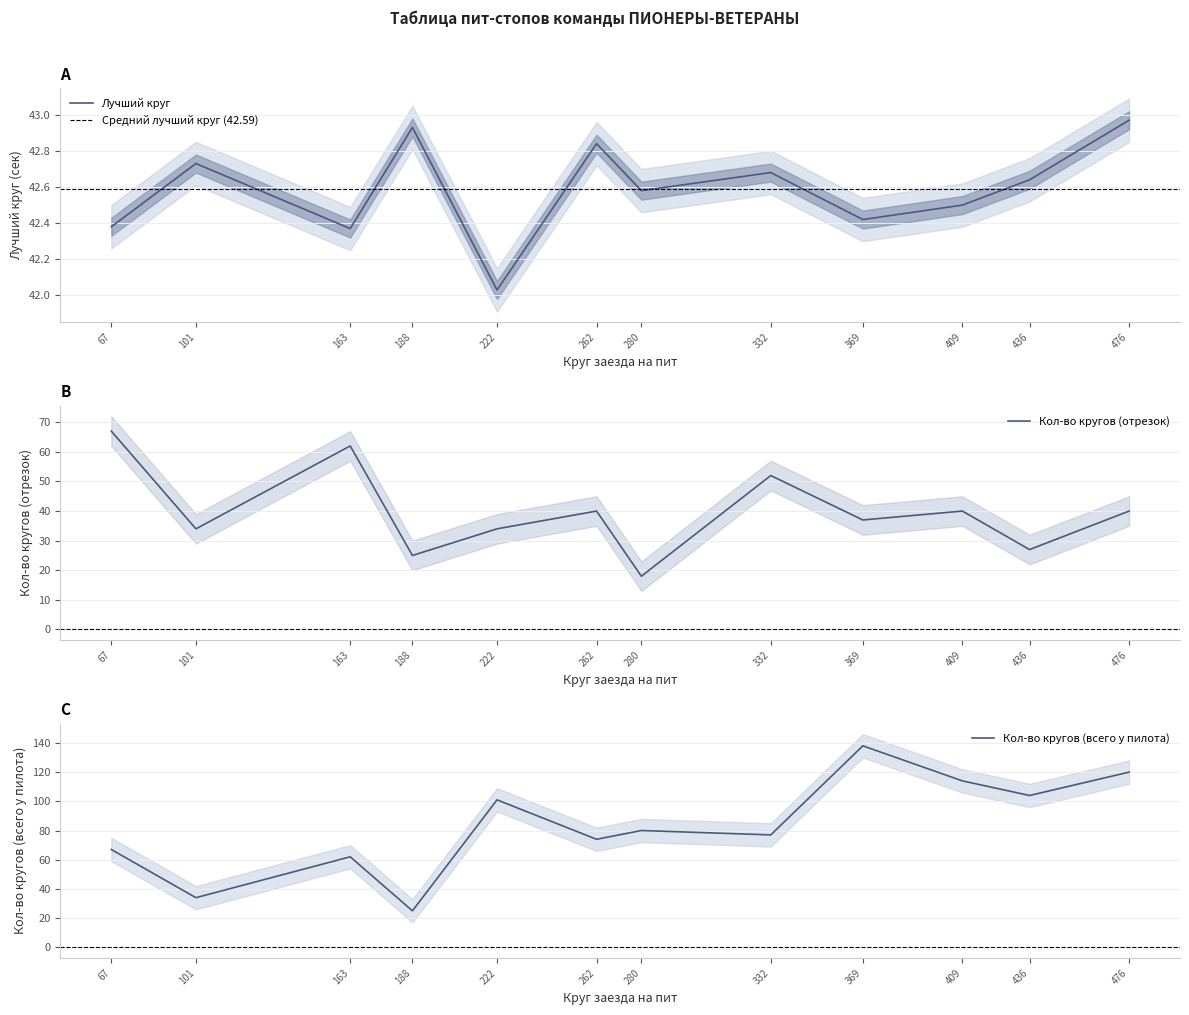

List the labels in order of Кол-во кругов (отрезок) value, largest first.

67, 163, 332, 262, 409, 476, 369, 101, 222, 436, 188, 280